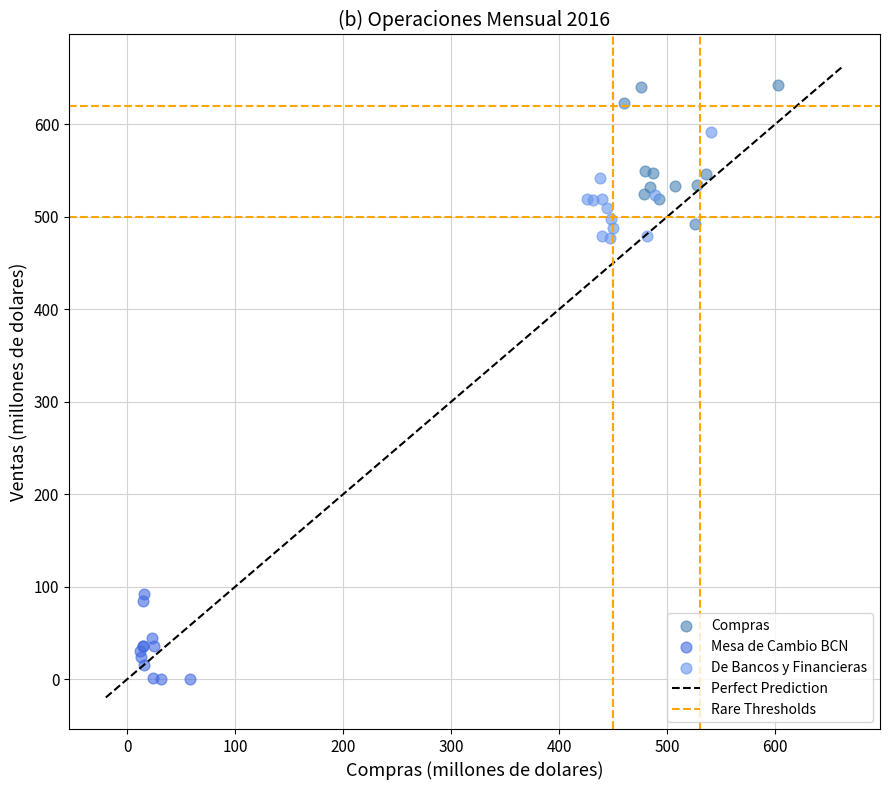

Which series contains the highest Y value?

Compras